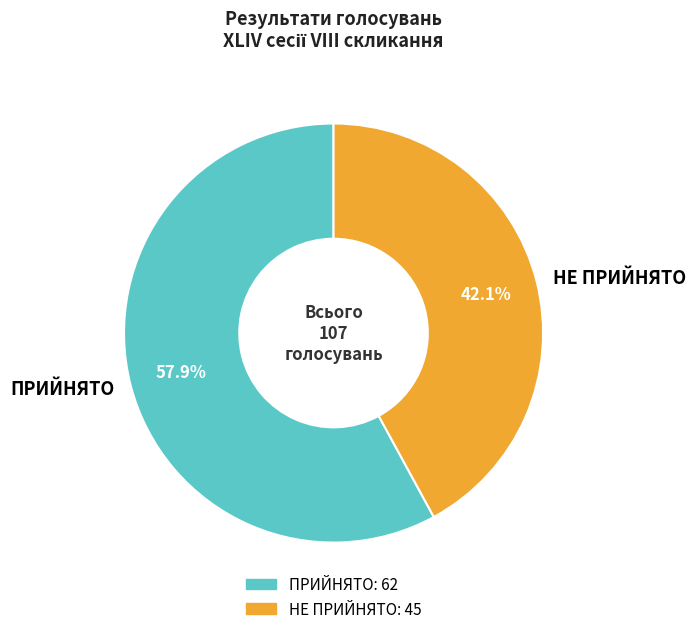

To the nearest percent, what is the difference between the НЕ ПРИЙНЯТО and ПРИЙНЯТО slice percentages?

16%